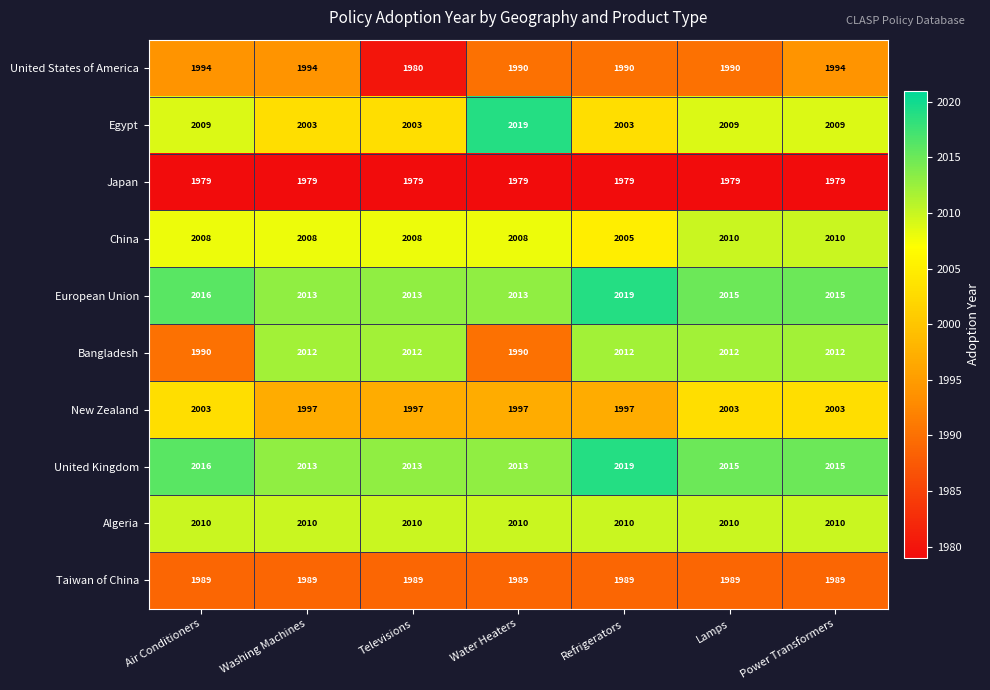

What is the highest value of the New Zealand series?

2003